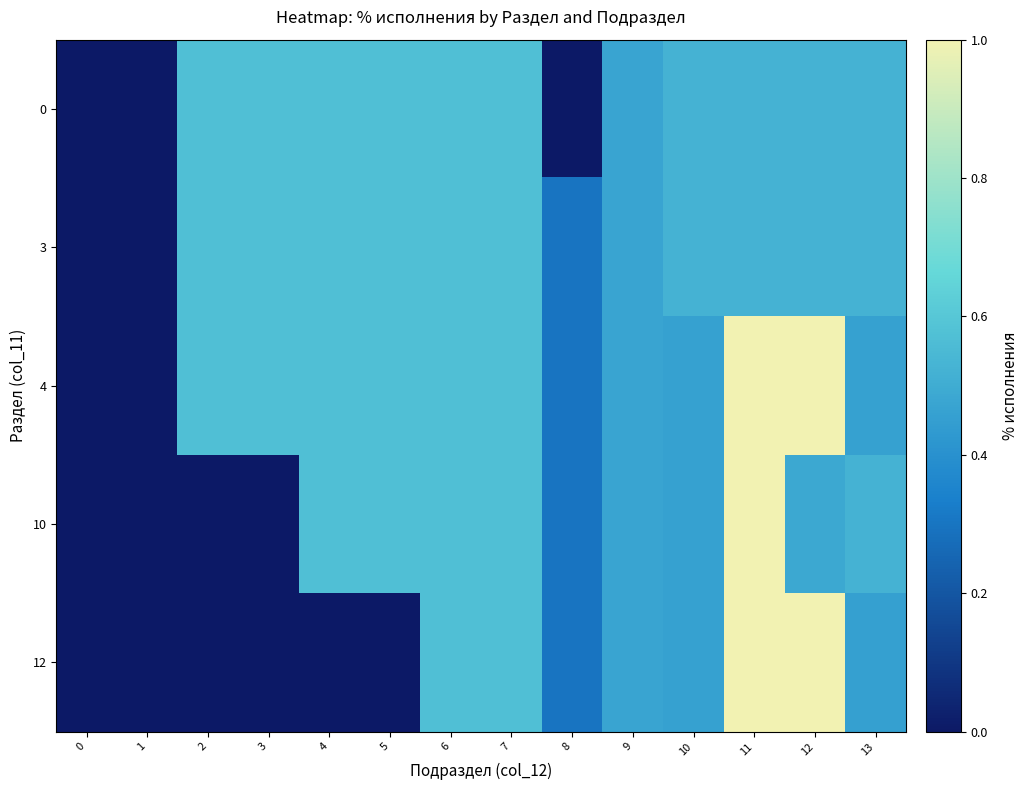

How many distinct data groups are displayed?

5